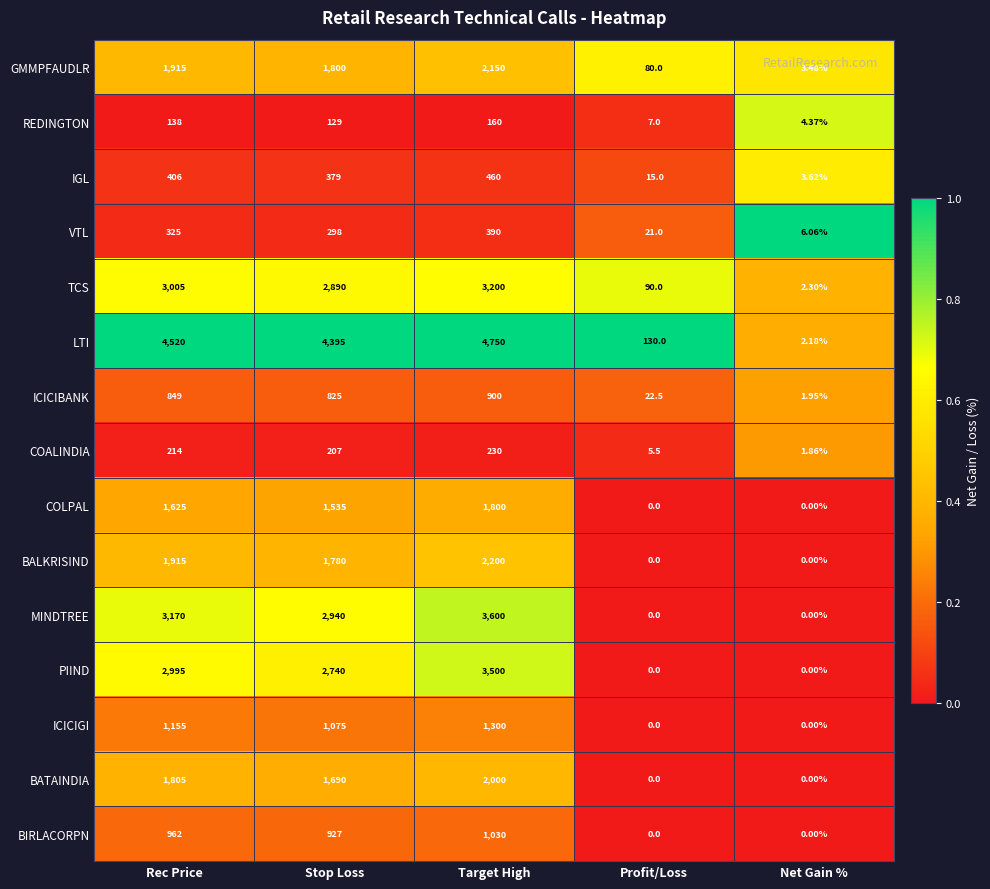

Rank the series by their maximum value, from highest to lowest.

LTI, MINDTREE, PIIND, TCS, BALKRISIND, GMMPFAUDLR, BATAINDIA, COLPAL, ICICIGI, BIRLACORPN, ICICIBANK, IGL, VTL, COALINDIA, REDINGTON